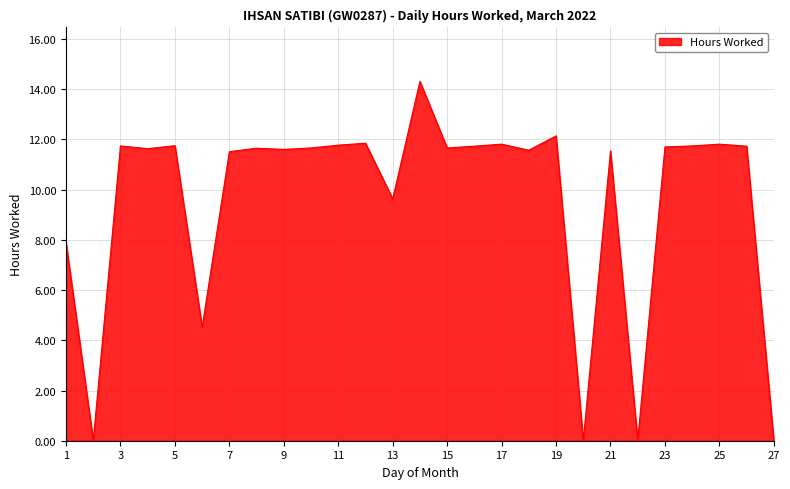

How many distinct data groups are displayed?

1